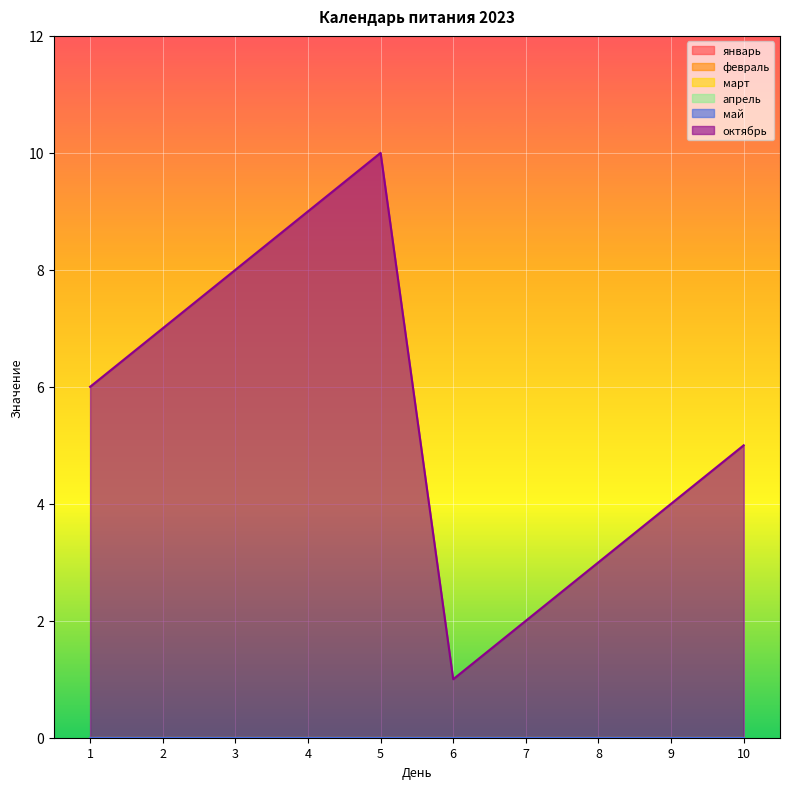

True or false: октябрь has more than 2 interior local peaks.

False